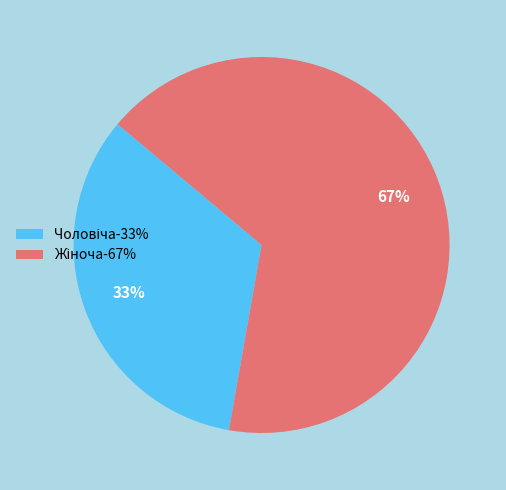

What percentage is NOT represented by Жіноча?

33.3%